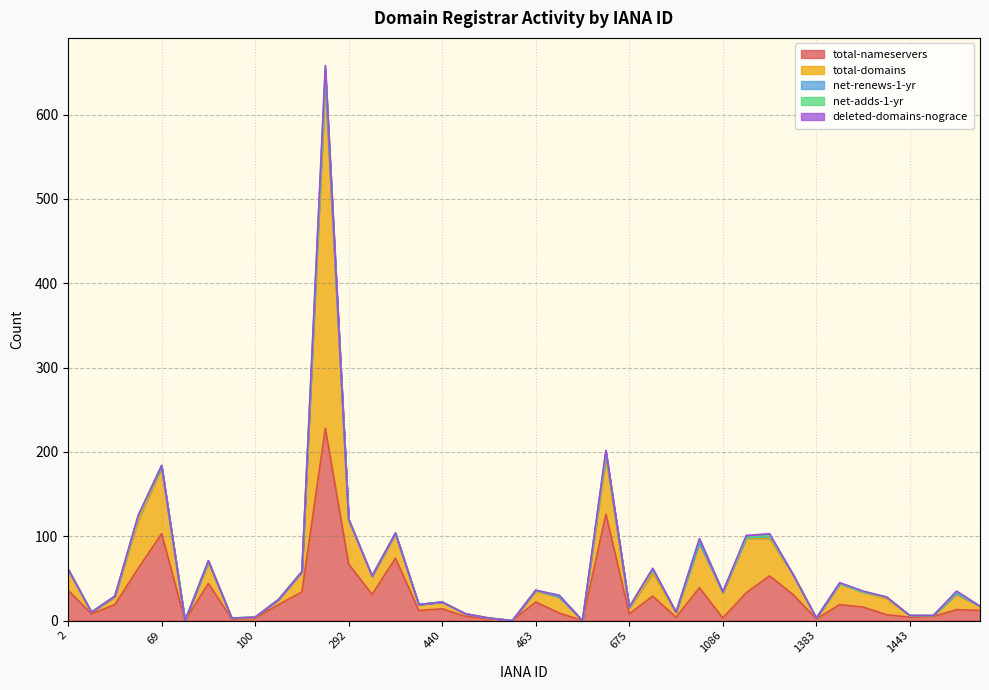

Reading right to left, extract all data points from this chart.

total-nameservers: 1505=12	1479=13	1464=5	1443=4	1408=7	1390=16	1387=19	1383=2	1376=31	1345=53	1291=33	1086=3	1068=39	1052=4	1011=29	675=8	625=126	617=0	470=9	463=22	456=0	455=2	447=5	440=14	433=12	303=74	299=31	292=67	146=228	141=34	106=19	100=3	82=2	81=44	73=0	69=103	48=62	13=19	9=8	2=36
total-domains: 1505=5	1479=18	1464=1	1443=2	1408=19	1390=18	1387=25	1383=1	1376=24	1345=44	1291=65	1086=30	1068=53	1052=6	1011=27	675=7	625=67	617=0	470=19	463=13	456=0	455=1	447=3	440=8	433=7	303=29	299=21	292=53	146=409	141=24	106=6	100=1	82=1	81=25	73=0	69=78	48=57	13=9	9=2	2=25
net-renews-1-yr: 1505=0	1479=1	1464=0	1443=0	1408=2	1390=0	1387=0	1383=0	1376=0	1345=3	1291=0	1086=1	1068=0	1052=0	1011=5	675=1	625=5	617=0	470=0	463=1	456=0	455=0	447=0	440=0	433=0	303=0	299=1	292=0	146=8	141=0	106=0	100=0	82=0	81=1	73=0	69=1	48=5	13=1	9=0	2=0
net-adds-1-yr: 1505=0	1479=2	1464=0	1443=0	1408=0	1390=0	1387=0	1383=0	1376=0	1345=1	1291=0	1086=0	1068=5	1052=0	1011=0	675=0	625=2	617=0	470=2	463=0	456=0	455=0	447=0	440=0	433=0	303=1	299=0	292=0	146=9	141=0	106=0	100=0	82=0	81=1	73=0	69=2	48=0	13=0	9=0	2=0
deleted-domains-nograce: 1505=0	1479=1	1464=0	1443=0	1408=0	1390=1	1387=1	1383=0	1376=0	1345=2	1291=3	1086=0	1068=0	1052=0	1011=1	675=0	625=2	617=0	470=0	463=0	456=0	455=0	447=0	440=0	433=0	303=0	299=0	292=0	146=4	141=0	106=0	100=0	82=0	81=0	73=0	69=0	48=1	13=0	9=0	2=0